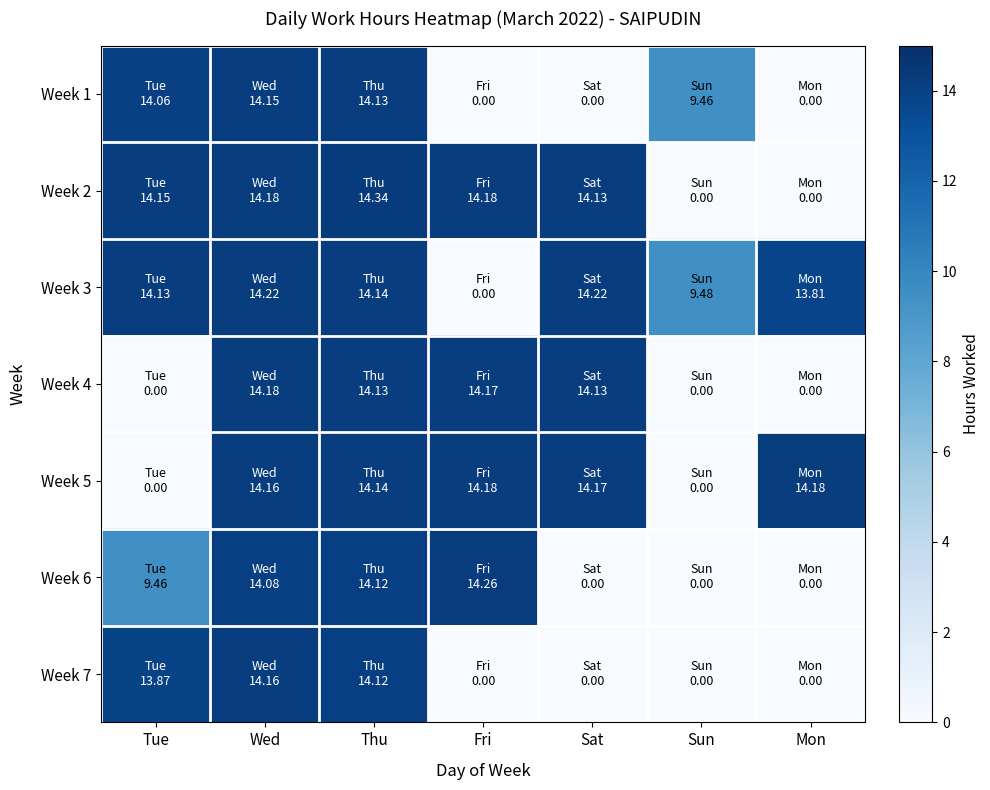

List the series in order of their peak value, lowest first.

Week 1, Week 7, Week 4, Week 5, Week 3, Week 6, Week 2